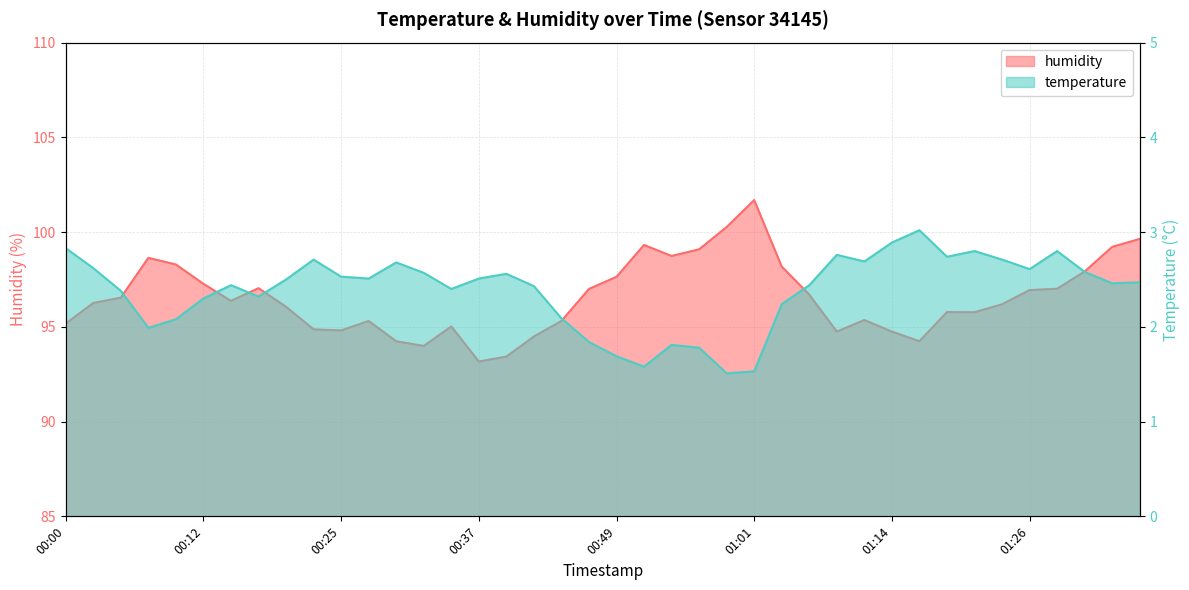

In temperature, how many points are higher than both neighbors (excluding endpoints)?

9